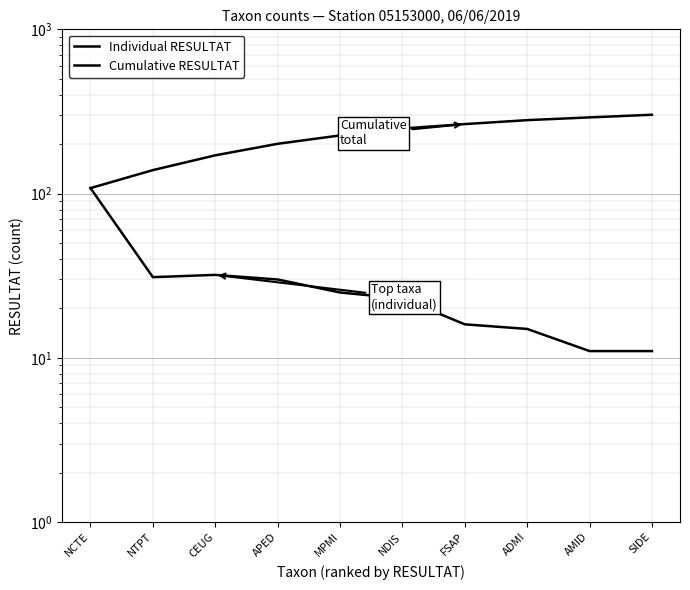

How many values in the Cumulative RESULTAT series are below 249?

5